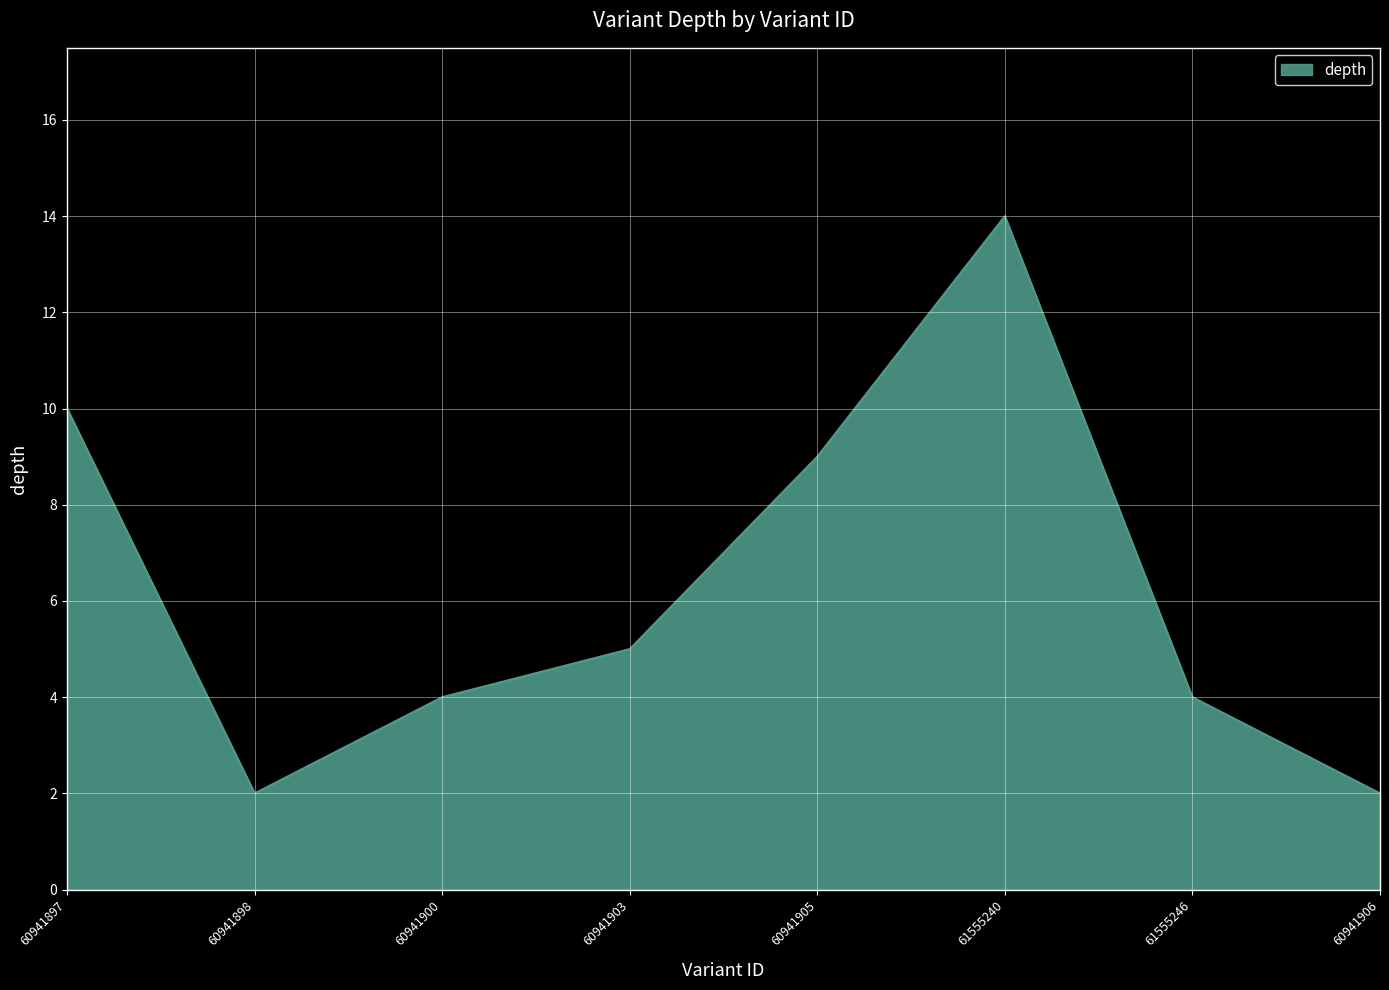

Approximately how many times larger is the value at 61555246 compared to 61555240?

0.3